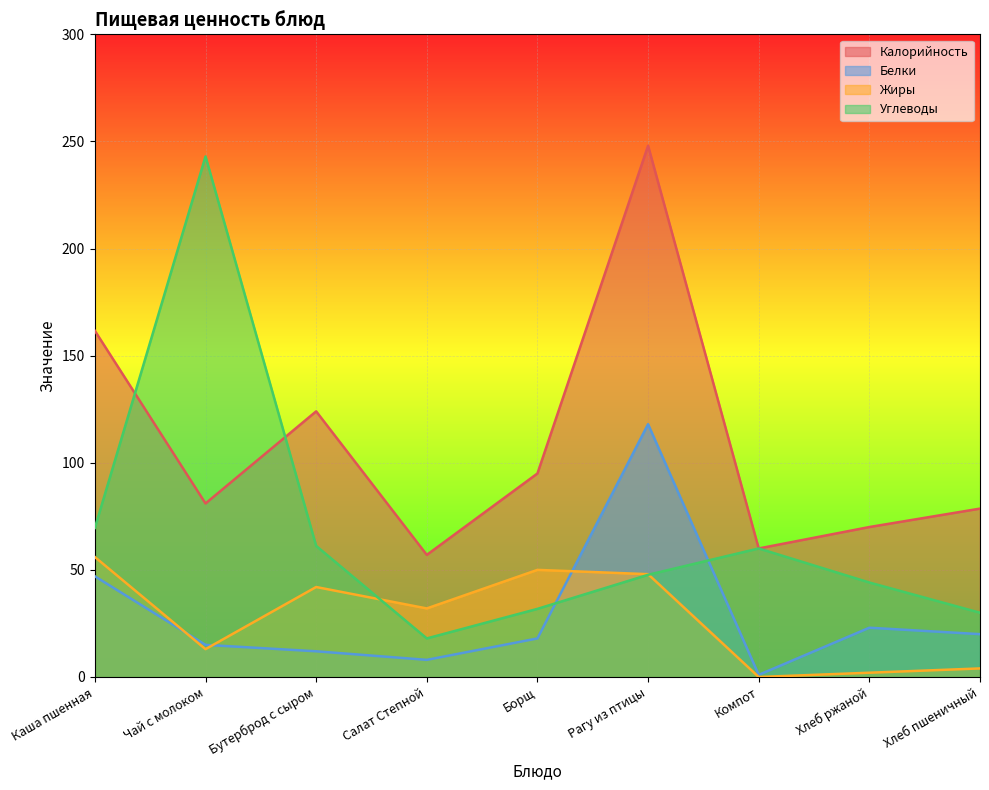

What is the spread (max minus min) of values at Каша пшенная?

114.6